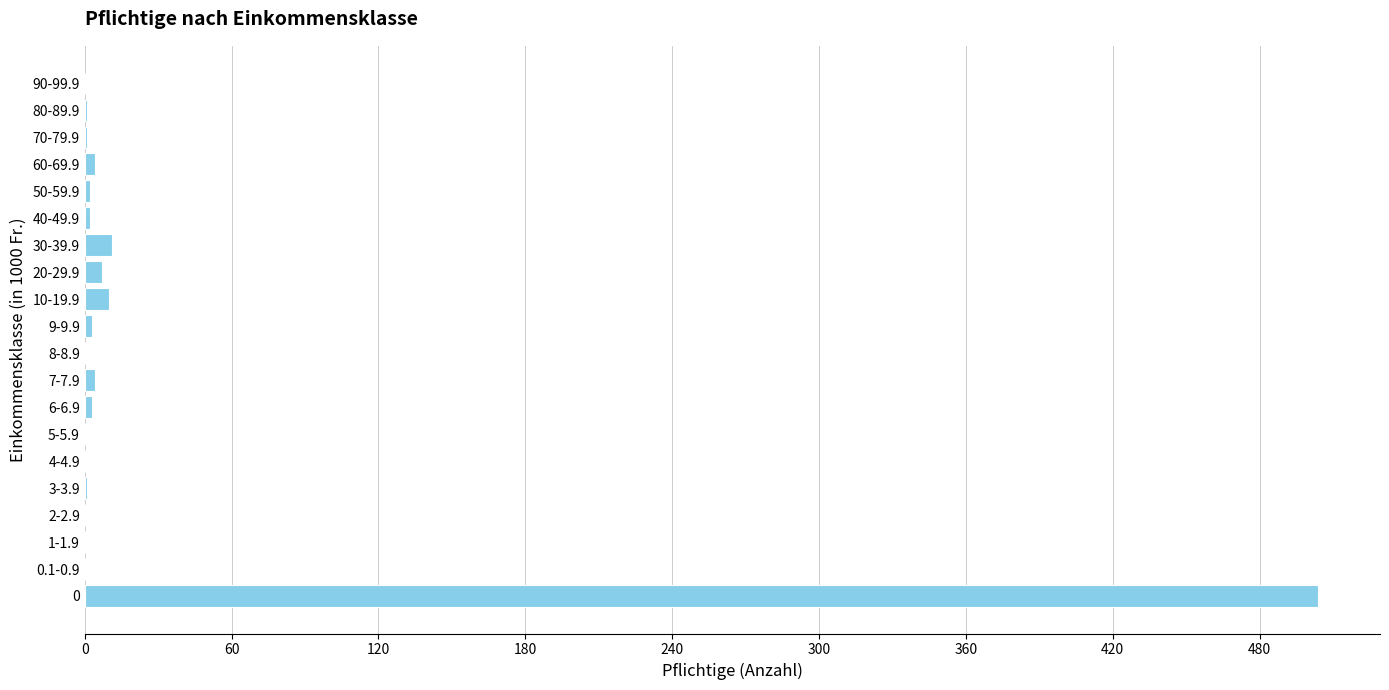

How many series are shown in this chart?

1